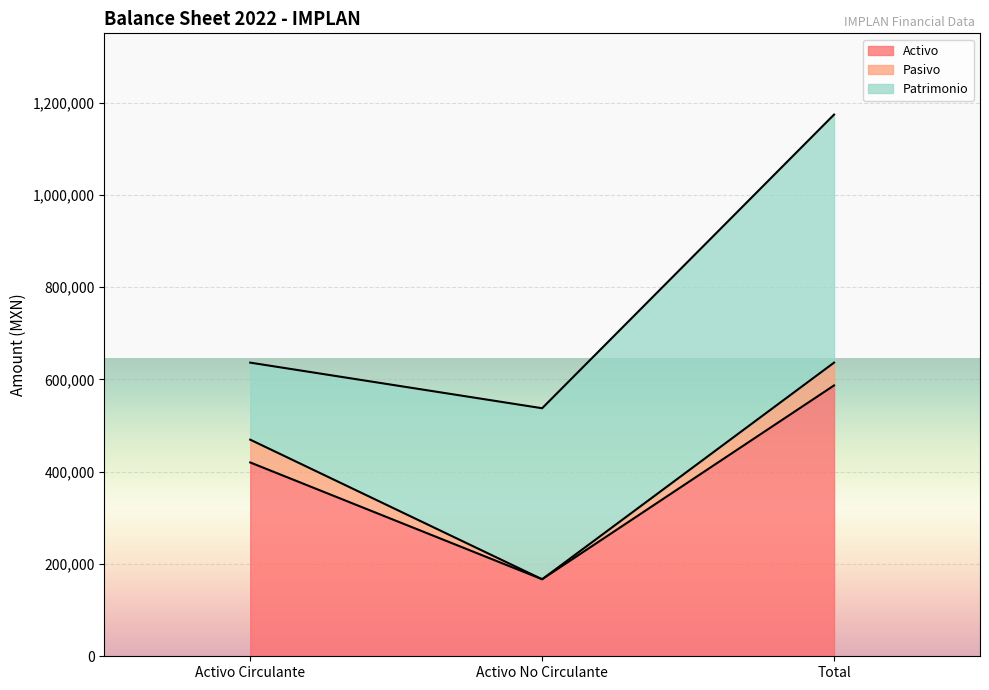

True or false: Patrimonio has a value of 370652.2 at Activo No Circulante.

True